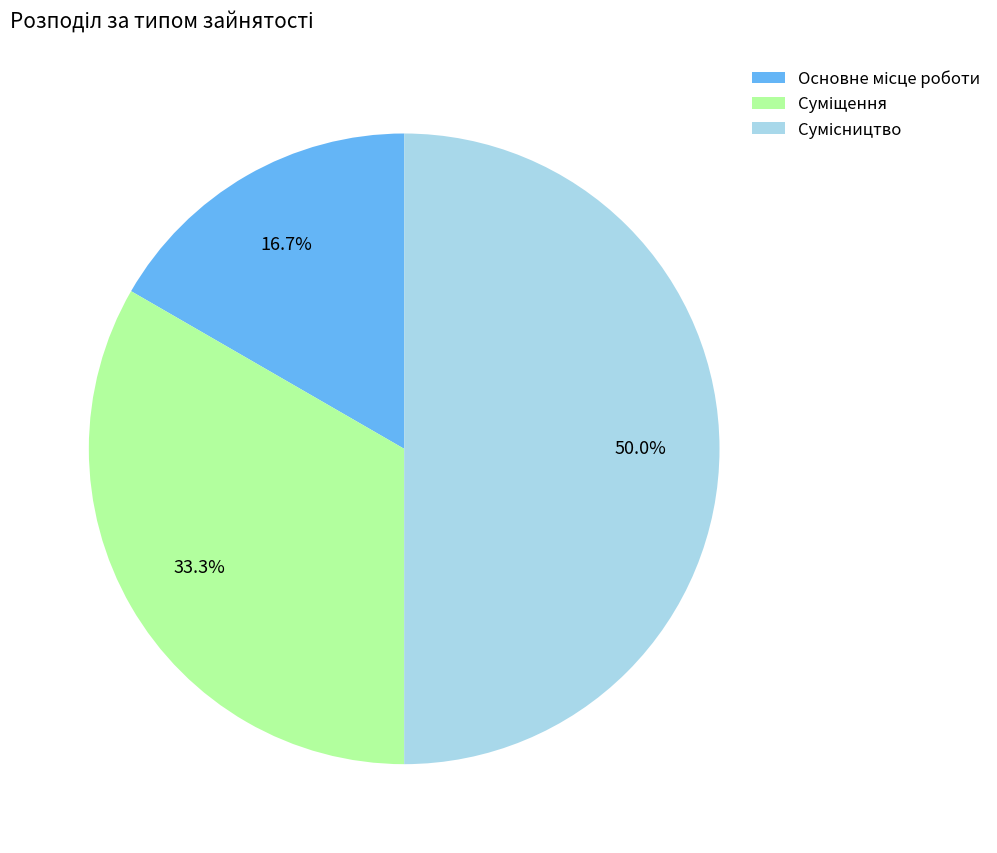

Which category has the biggest portion of the pie?

Сумісництво